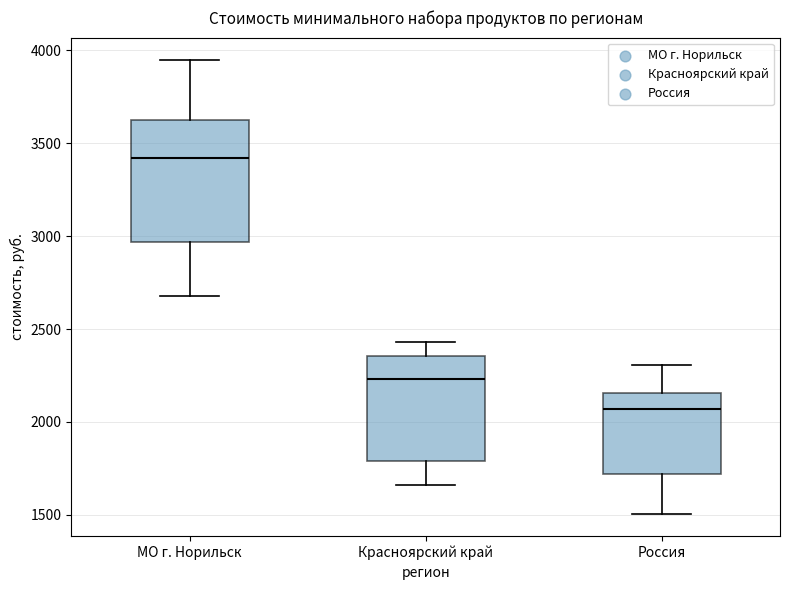

Reading left to right, transcribe this box plot: for each box, give where its median line is, the range the box spans, and where its two whiskers end, as read against the y-axis. The values are not printed on the chart, so give them approximately, as read against the axis.

МО г. Норильск: median 3400, box 2950 to 3650, whiskers 2700 to 3950
Красноярский край: median 2250, box 1800 to 2350, whiskers 1650 to 2450
Россия: median 2050, box 1700 to 2150, whiskers 1500 to 2300